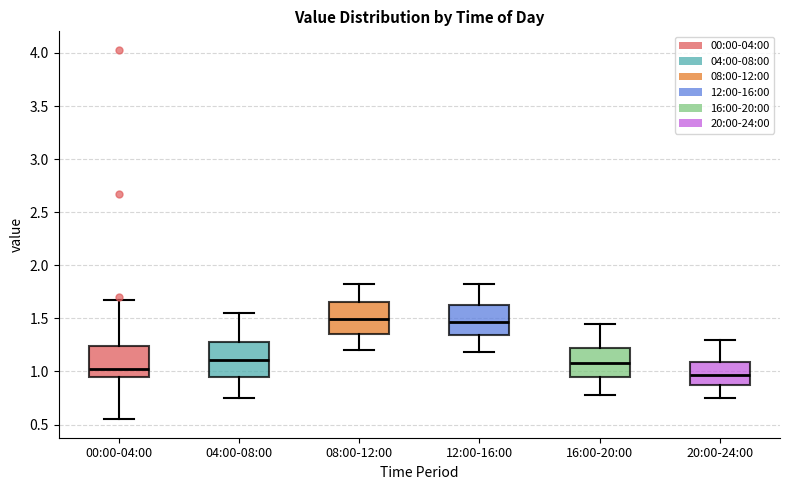

Reading left to right, transcribe this box plot: for each box, give where its median line is, the range the box spans, and where its two whiskers end, as read against the y-axis. The values are not printed on the chart, so give them approximately, as read against the axis.

00:00-04:00: median 1.00, box 0.95 to 1.25, whiskers 0.55 to 1.65
04:00-08:00: median 1.10, box 0.95 to 1.30, whiskers 0.75 to 1.55
08:00-12:00: median 1.50, box 1.35 to 1.65, whiskers 1.20 to 1.80
12:00-16:00: median 1.45, box 1.35 to 1.65, whiskers 1.20 to 1.80
16:00-20:00: median 1.10, box 0.95 to 1.20, whiskers 0.80 to 1.45
20:00-24:00: median 0.95, box 0.85 to 1.10, whiskers 0.75 to 1.30